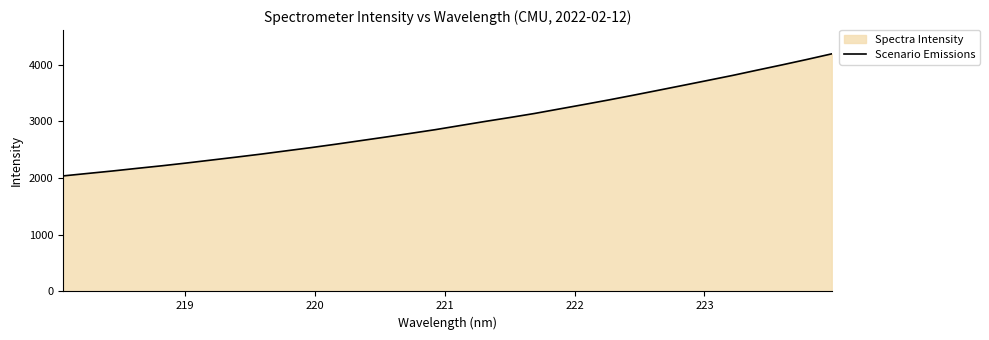

What is the value of the 21st point from the left?

3218.3